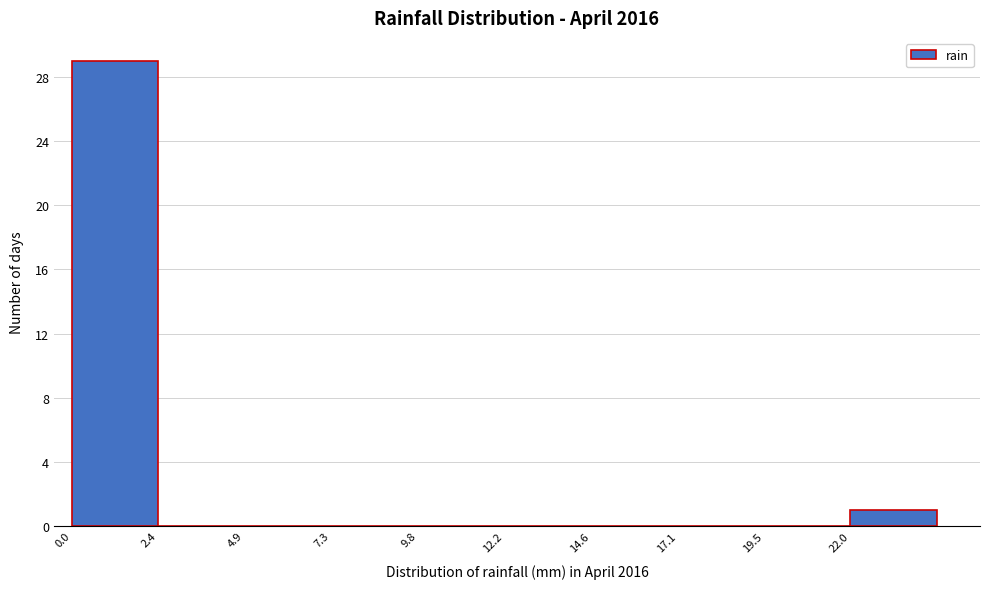

Reading left to right, list every bar in this chart as the range it spans on the x-axis followed by its height. Neither the bar edges nor the heights are printed on the chart, so give them approximately, as read against the axes.

0.0 to 2.5: 29
2.5 to 5.0: 0
5.0 to 7.5: 0
7.5 to 10.0: 0
10.0 to 12.0: 0
12.0 to 14.5: 0
14.5 to 17.0: 0
17.0 to 19.5: 0
19.5 to 22.0: 0
22.0 to 24.5: 1